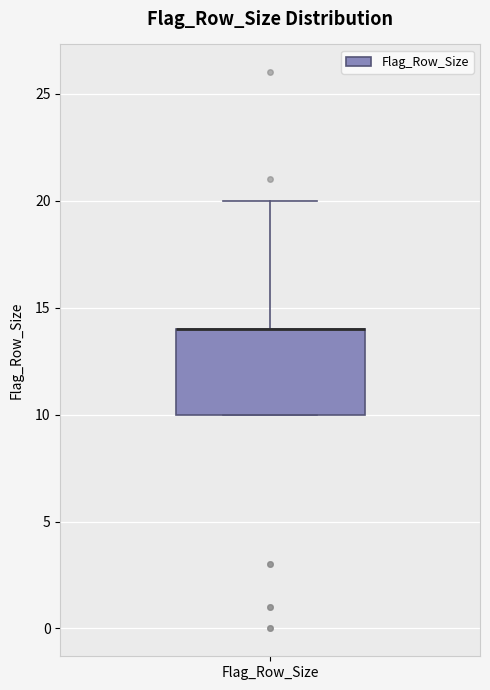

Read this box plot against the y-axis: the position of the median line, the range covered by the box, and the ends of both whiskers. The values are not printed on the chart, so give them approximately, as read against the axis.

median 14 (drawn on the box's upper edge), box 10 to 14, whiskers 10 to 20